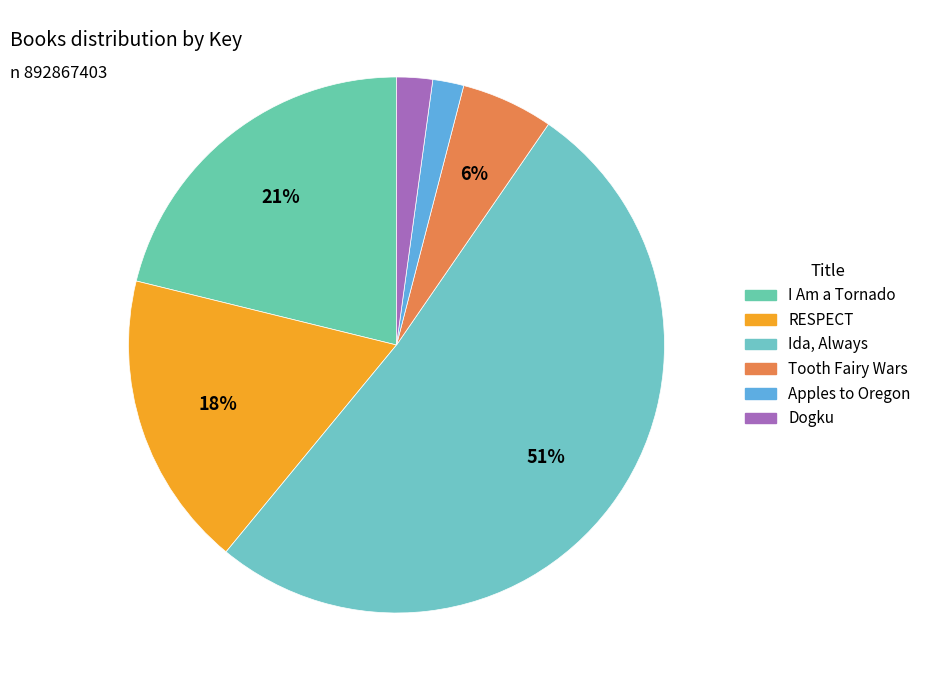

What is the majority slice?

Ida, Always